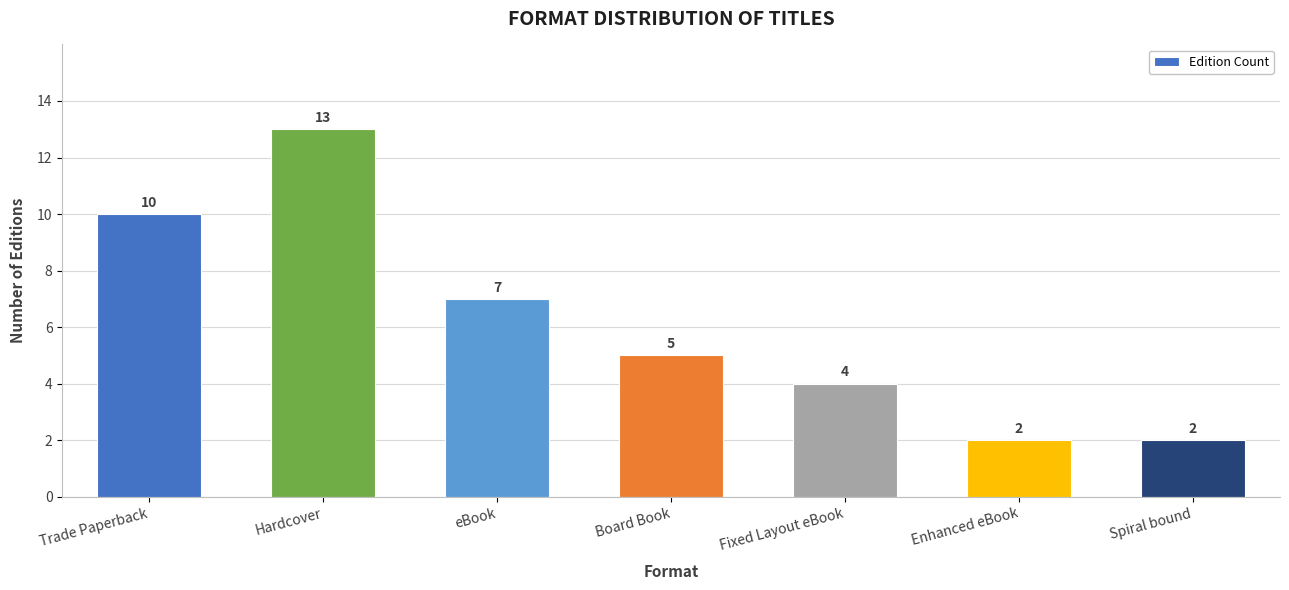

What is the sum of all values?

43